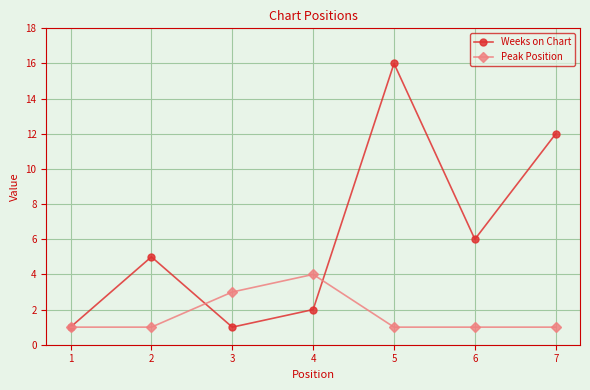

Read the Weeks on Chart value at 3.

1